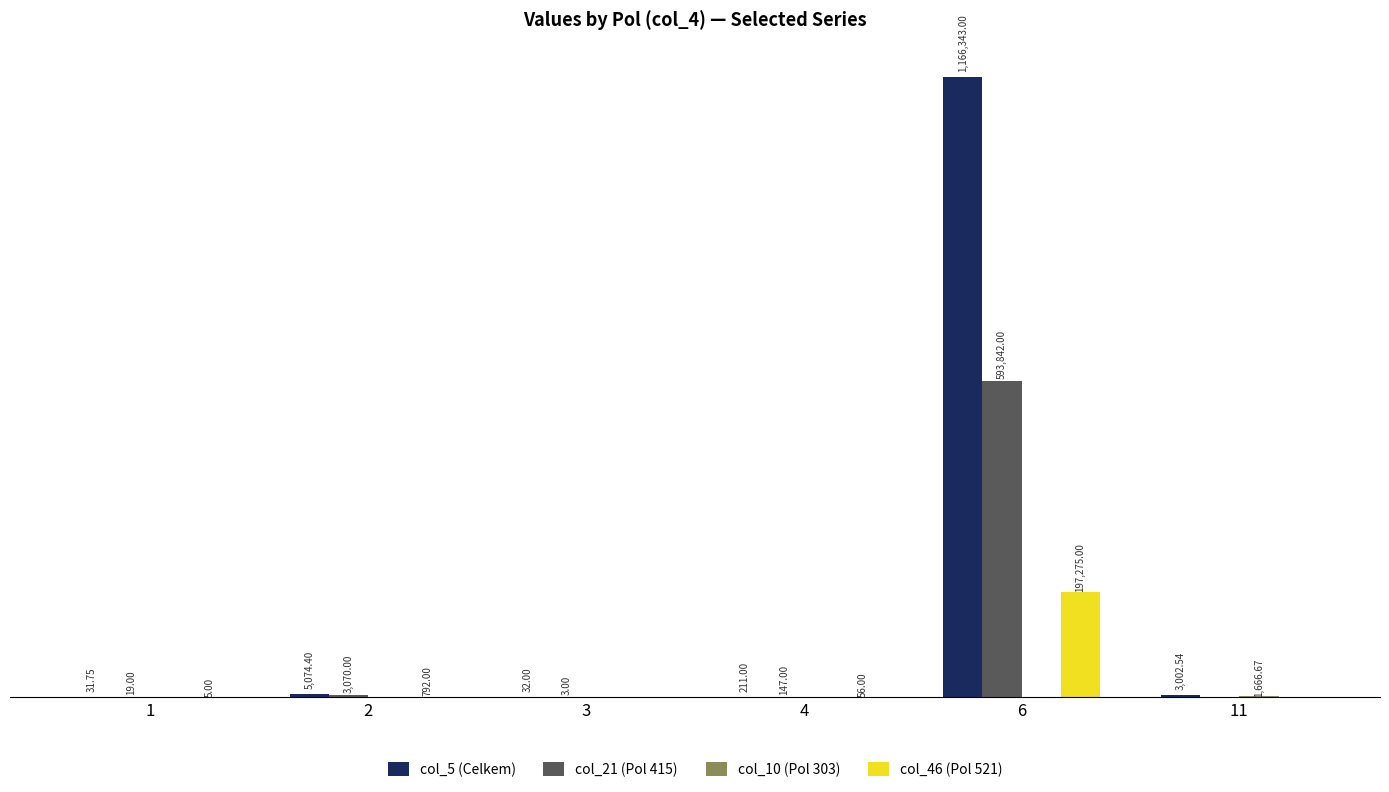

The value of col_21 (Pol 415) at 3 is 2.0. True or false?

False